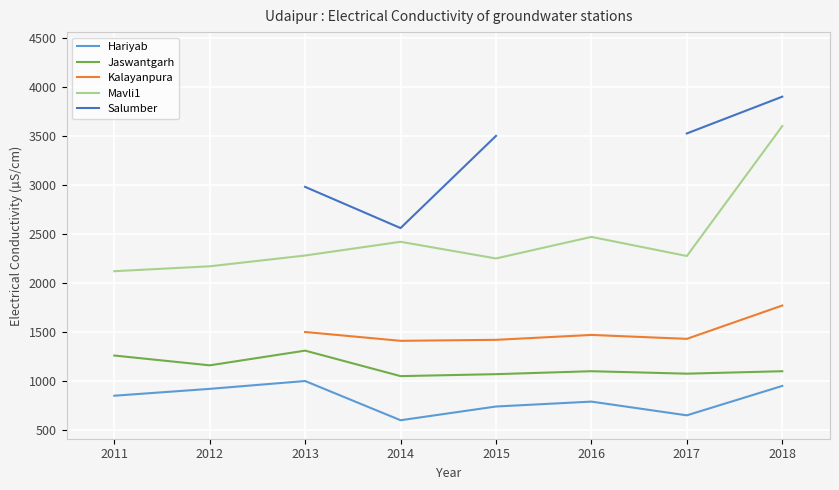

What is the value of the Hariyab point at the 2nd from the left?

920.0